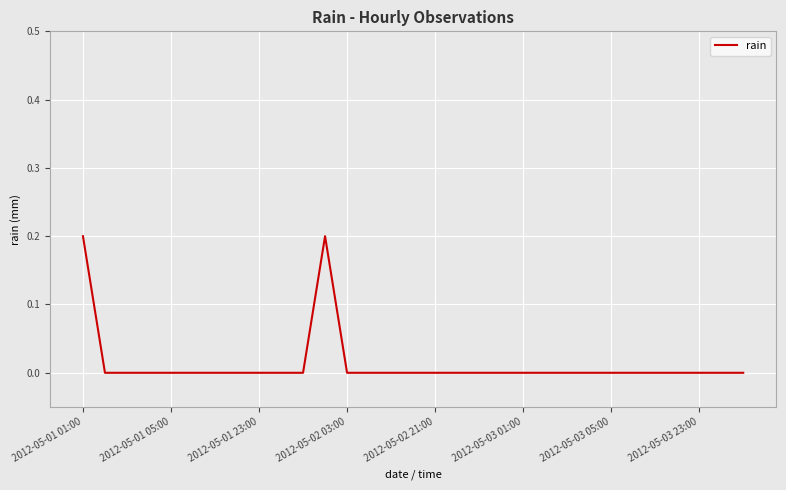

How many values are between 0 and 1?

31